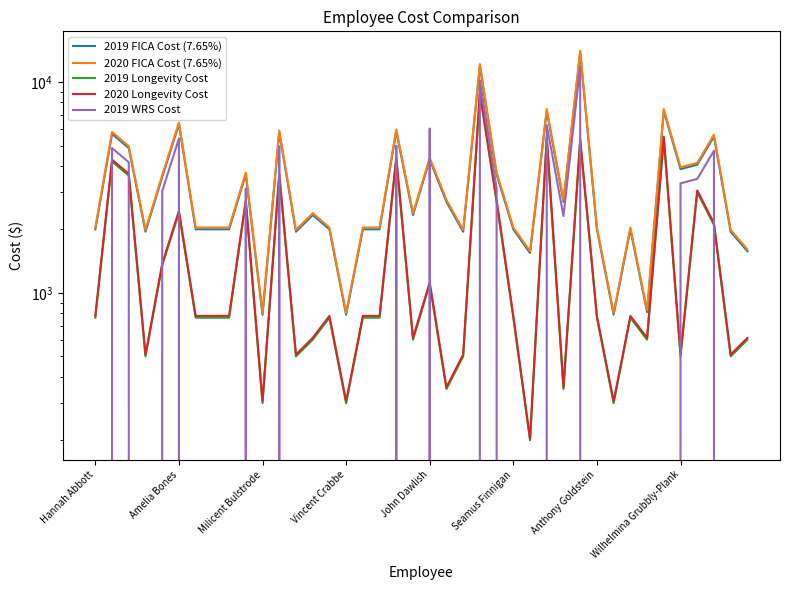

Is this an area chart (filled region under the line)?

No